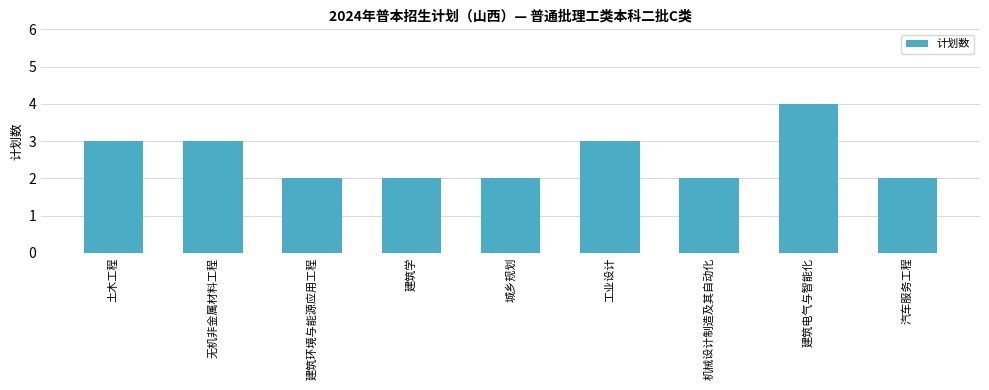

What is the label of the 3rd bar from the left?

建筑环境与能源应用工程